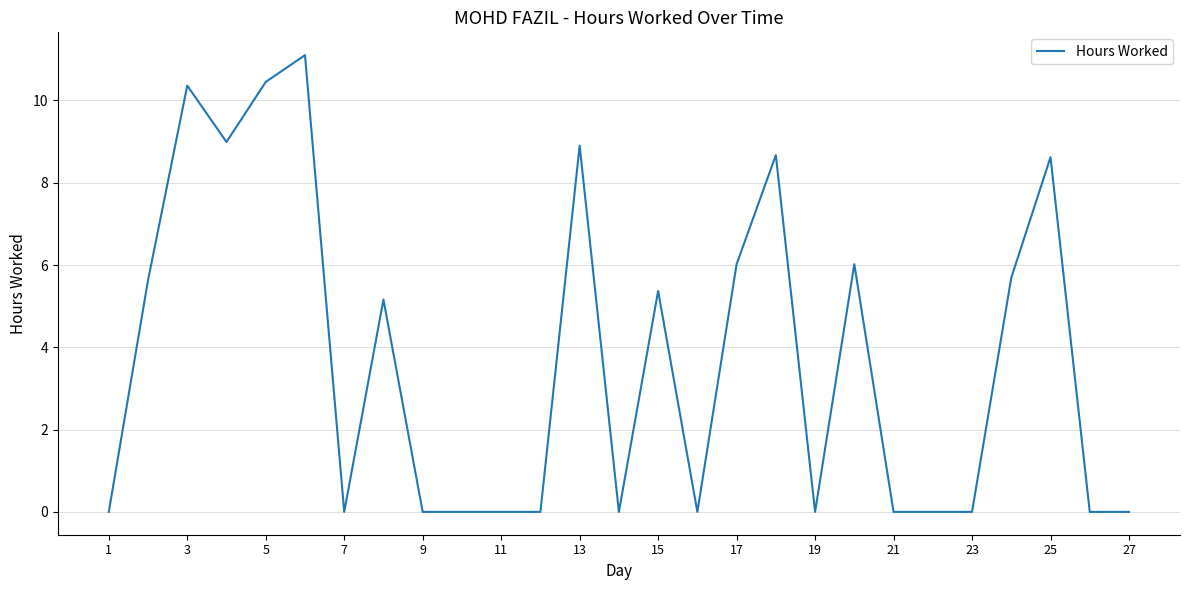

What is the average value?

3.7